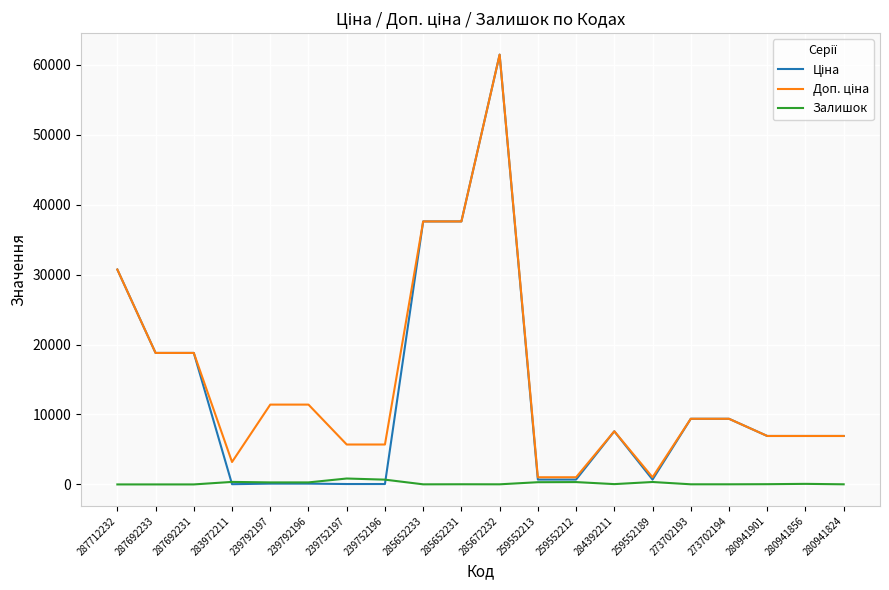

The Залишок series shows 0.0 at 287692231. True or false?

True